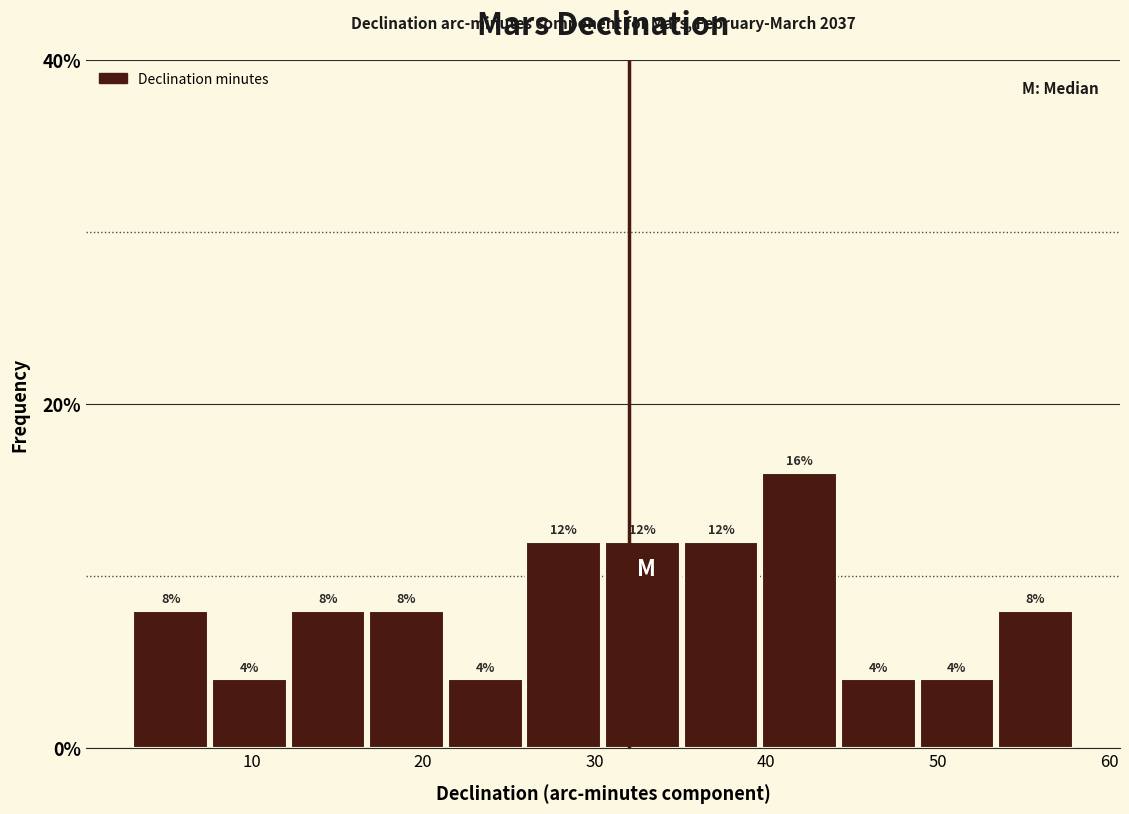

Over which range of the x-axis is the bar tallest?

40 to 44